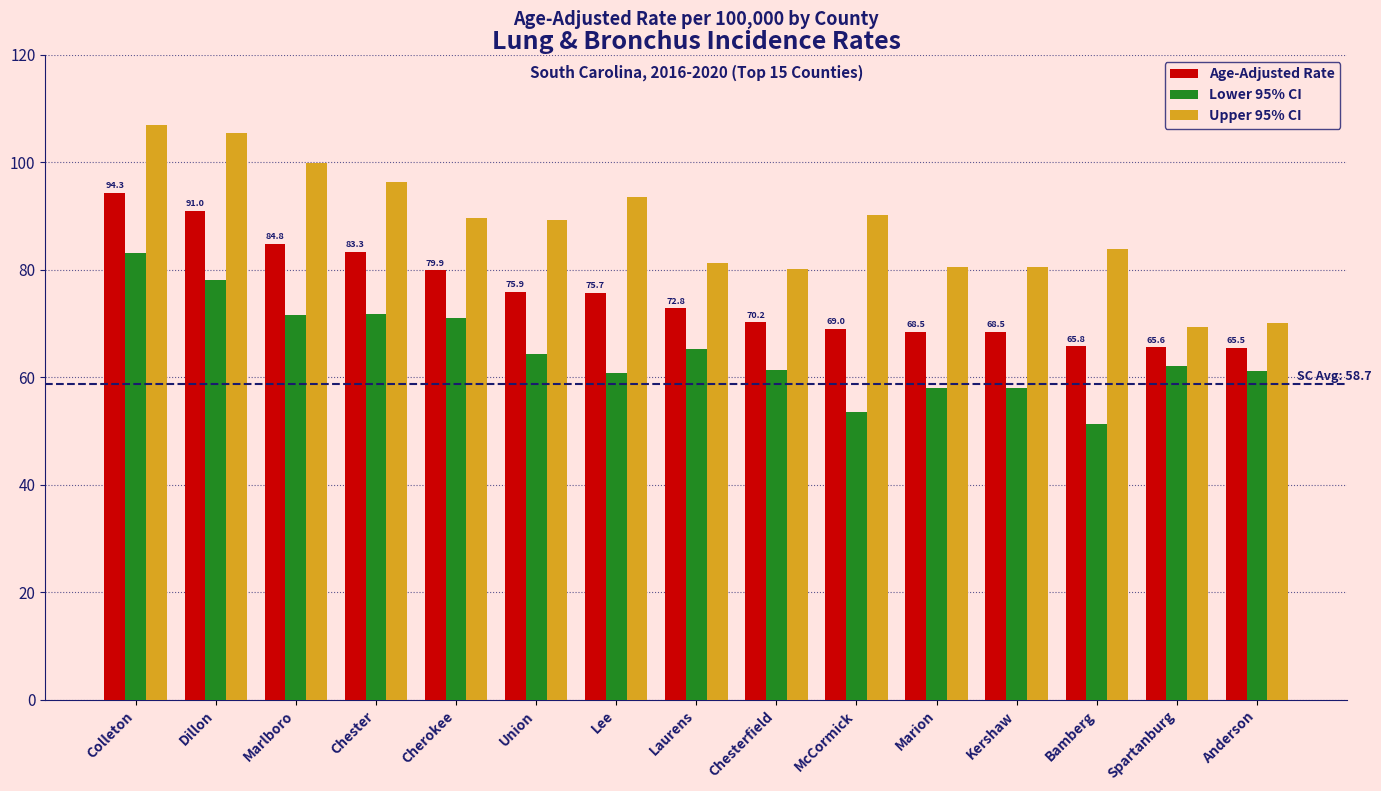

List the series in order of their overall mean, highest first.

Upper 95% CI, Age-Adjusted Rate, Lower 95% CI